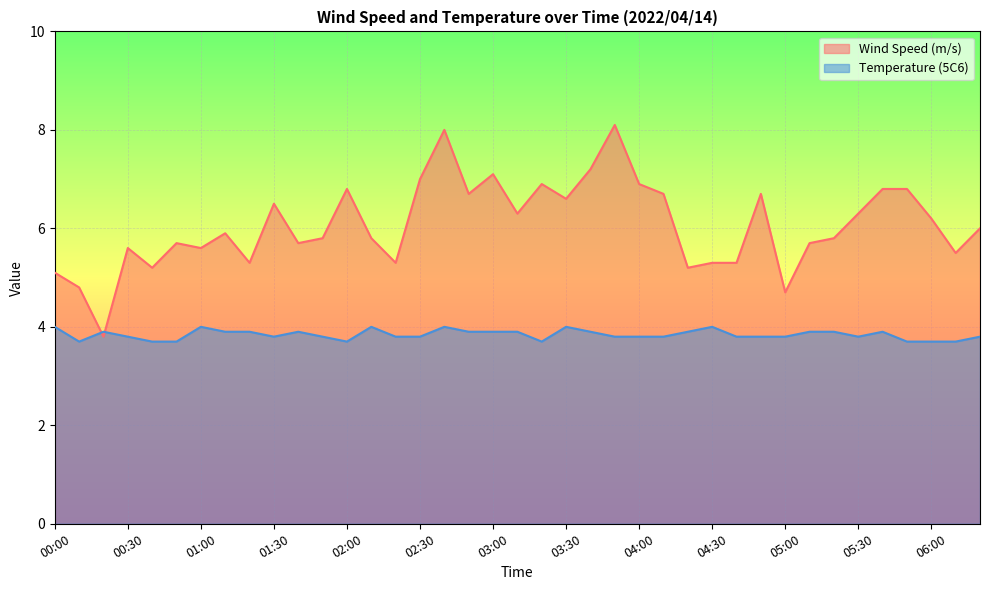

Which series has the largest total across all categories?

Wind Speed (m/s)